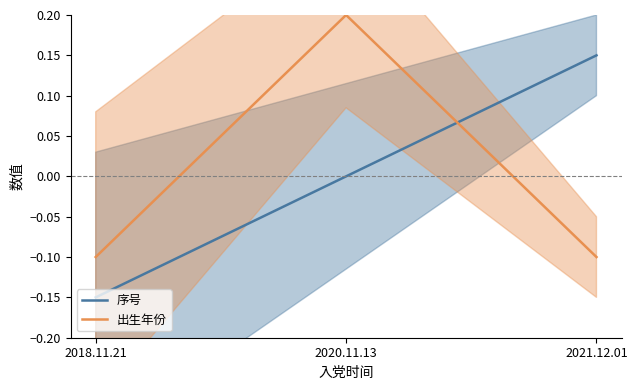

Rank the categories by 序号 value from highest to lowest.

2021.12.01, 2020.11.13, 2018.11.21